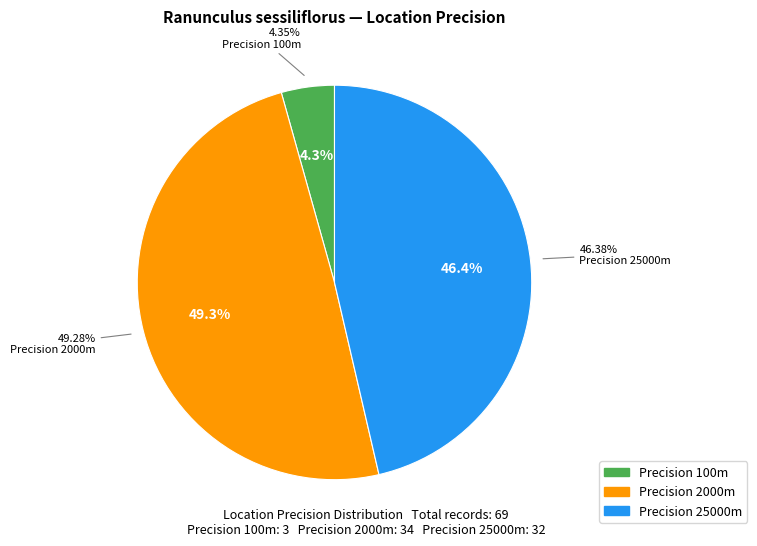

Which category has the smallest portion of the pie?

100